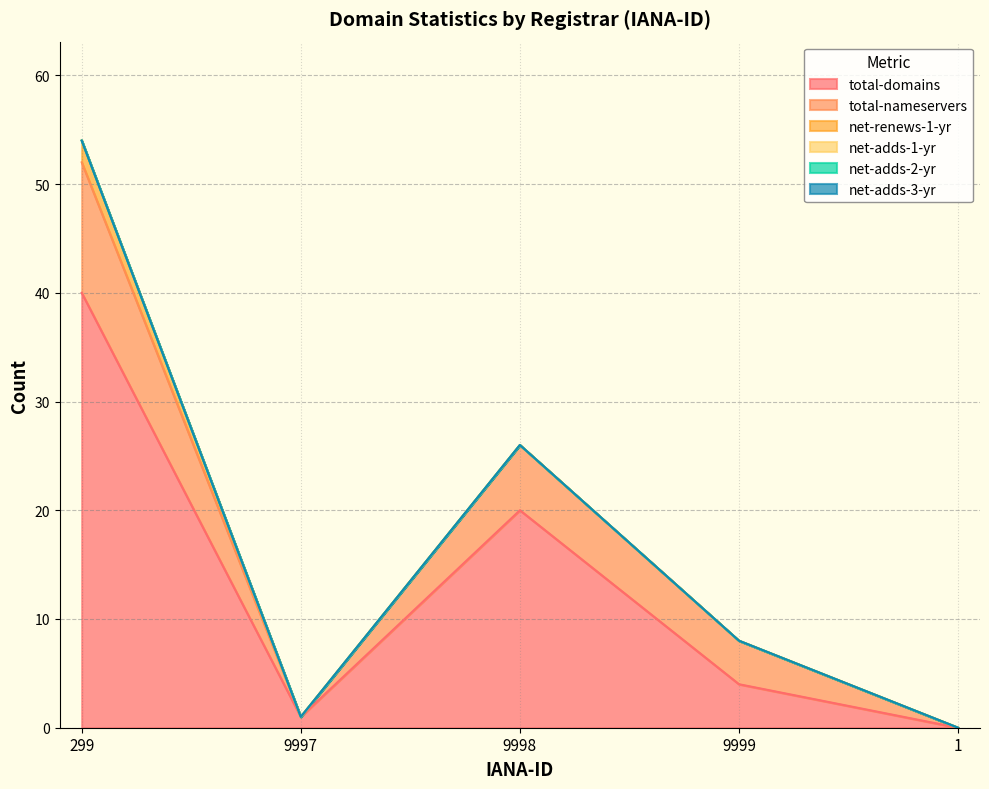

What is the label of the 5th point from the right?

299